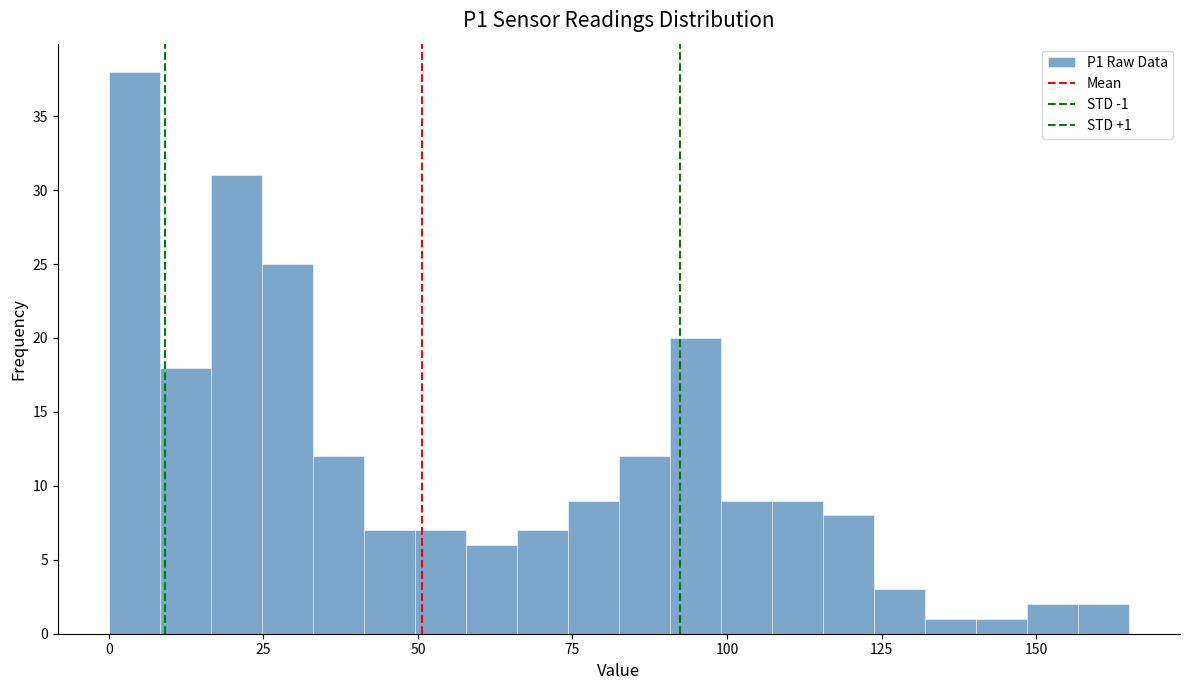

Around what value on the x-axis is the tallest bar? Give the approximate position of its centre, as read against the axis.

5